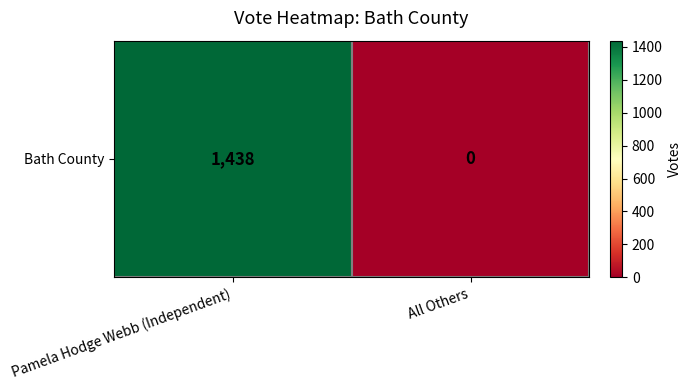

What is the change in value from Pamela Hodge Webb (Independent) to All Others?

-1438